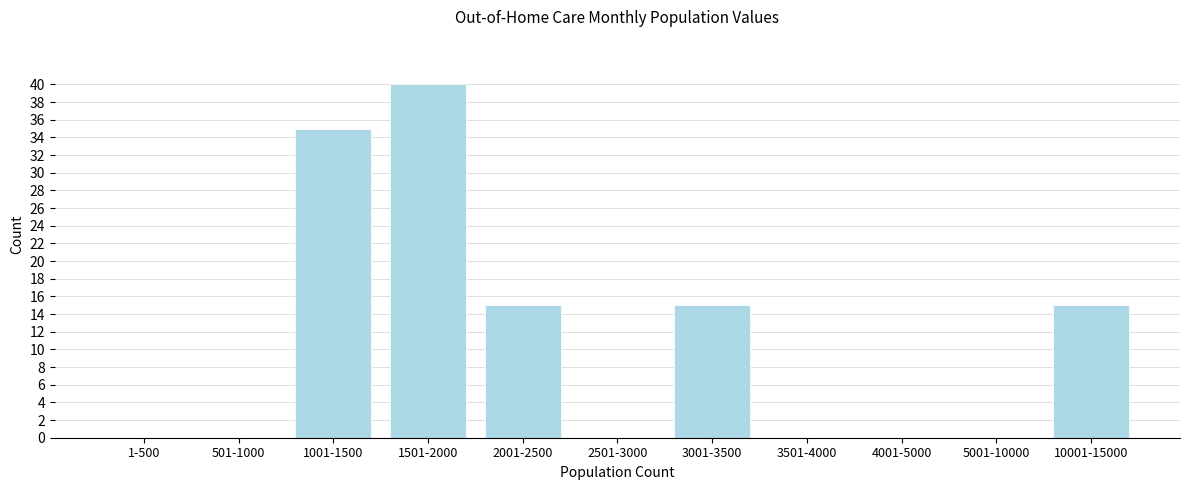

Reading left to right, transcribe all the data shown in this chart.

1-500=0	501-1000=0	1001-1500=35	1501-2000=40	2001-2500=15	2501-3000=0	3001-3500=15	3501-4000=0	4001-5000=0	5001-10000=0	10001-15000=15